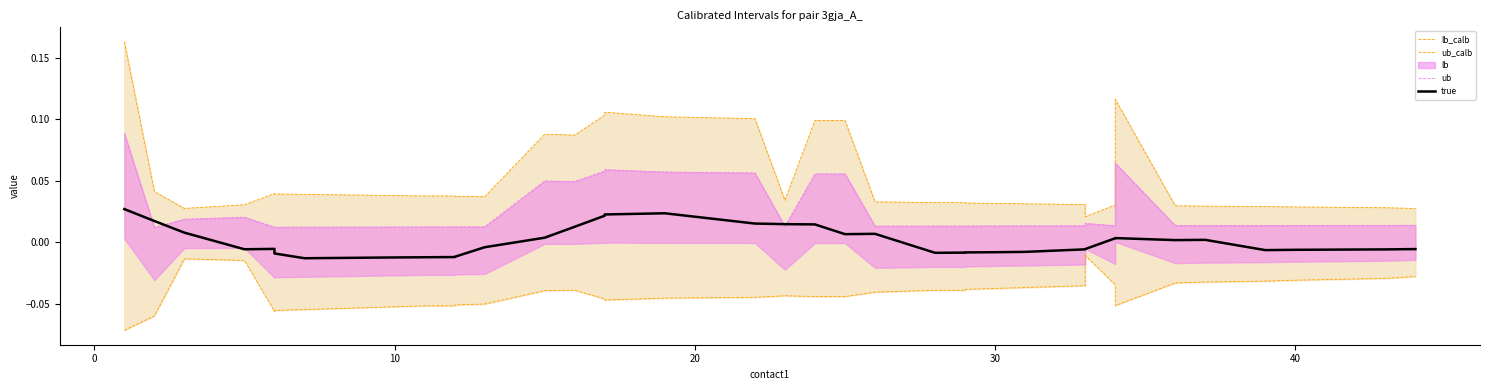

How many lines are shown in the chart?

4